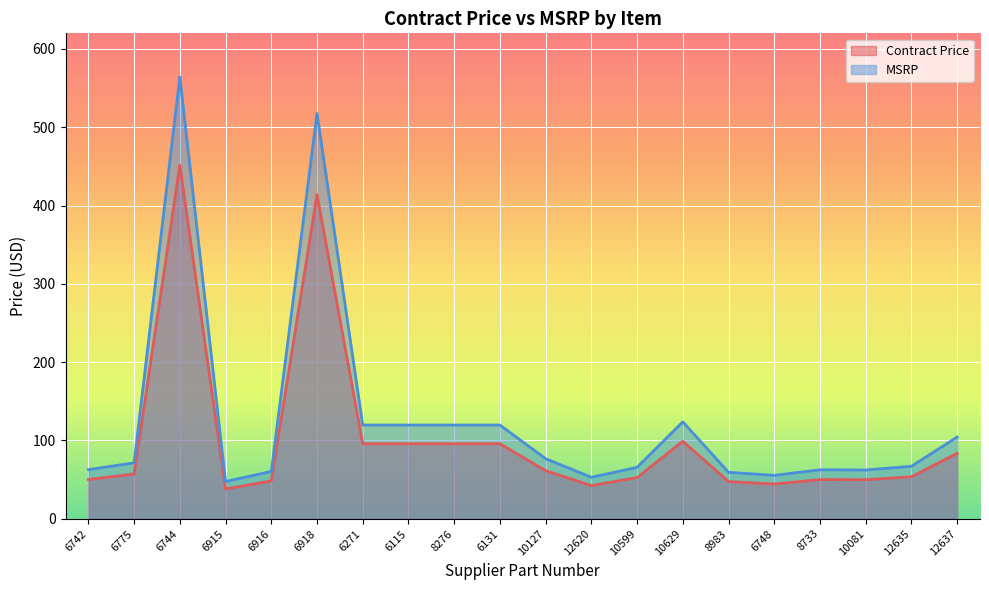

Where is the first local minimum for MSRP?

6915